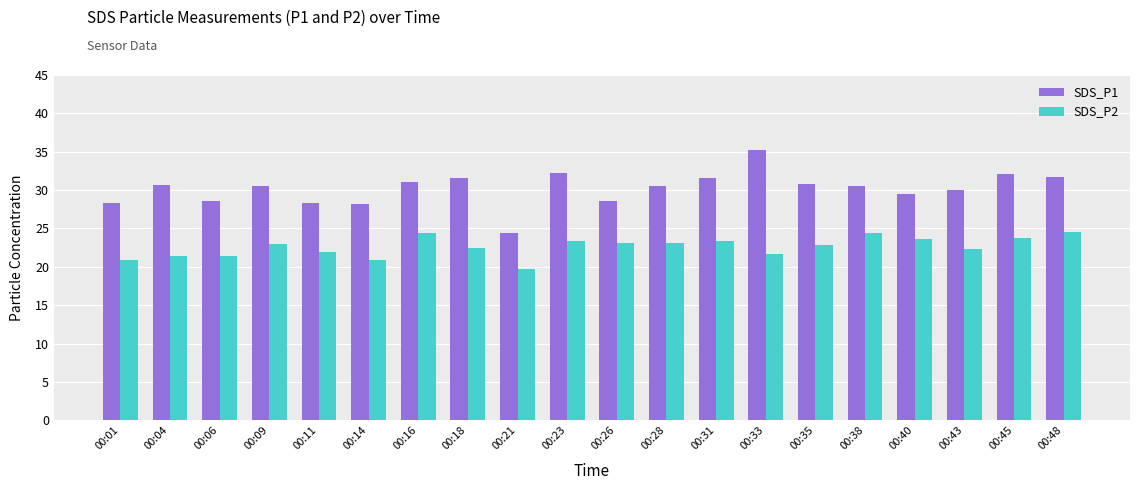

Rank the series by their average value, from lowest to highest.

SDS_P2, SDS_P1